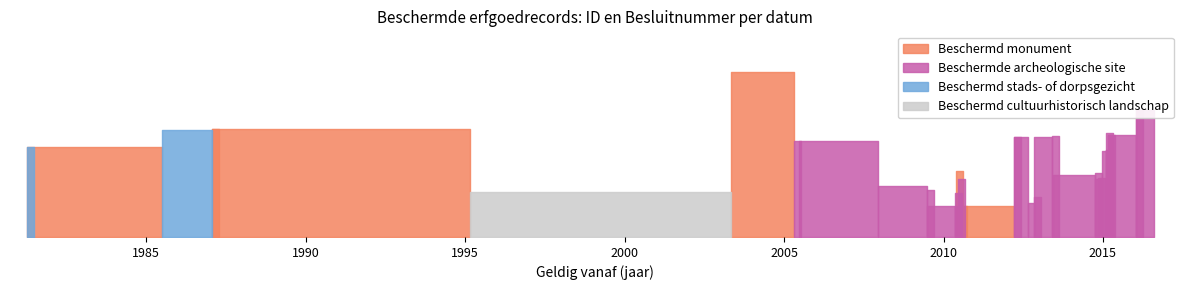

Between 2016-01-18 and 2012-11-06, which is larger?

2016-01-18